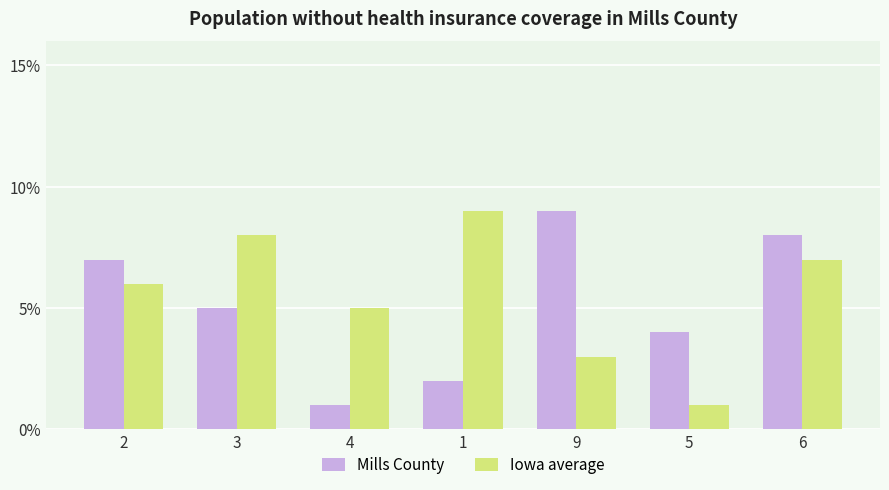

What is the total value across all series at 4?

6